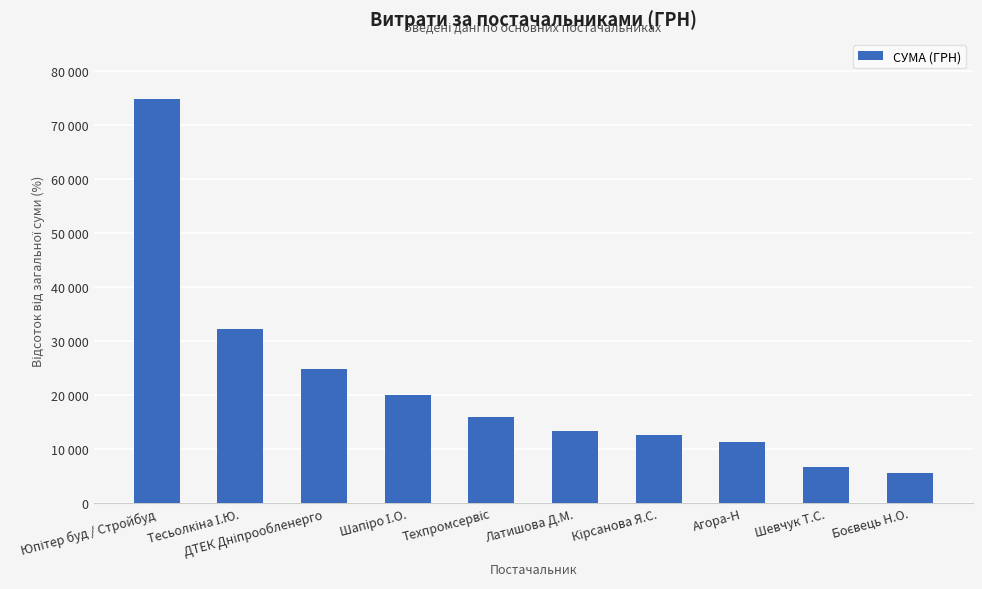

What is the difference between the values at Агора-Н and Тесьолкіна І.Ю.?

21052.6